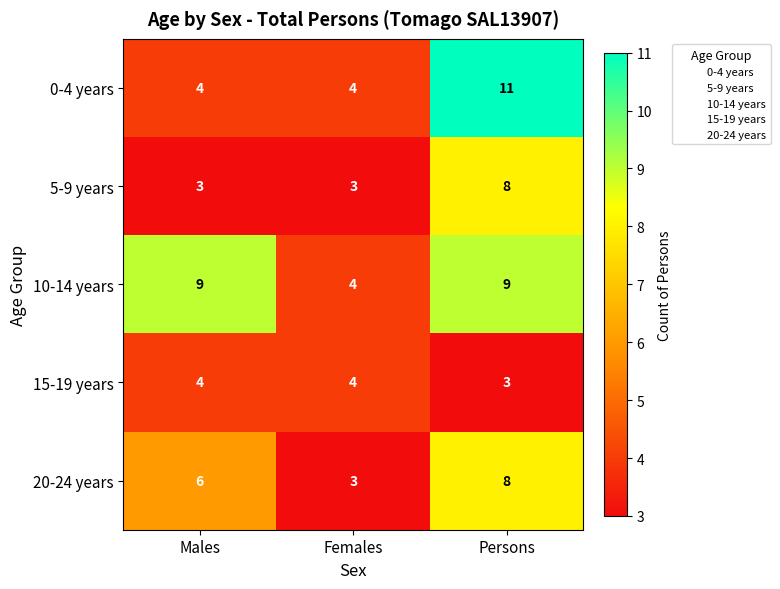

True or false: 20-24 years has a value of 3 at Persons.

False